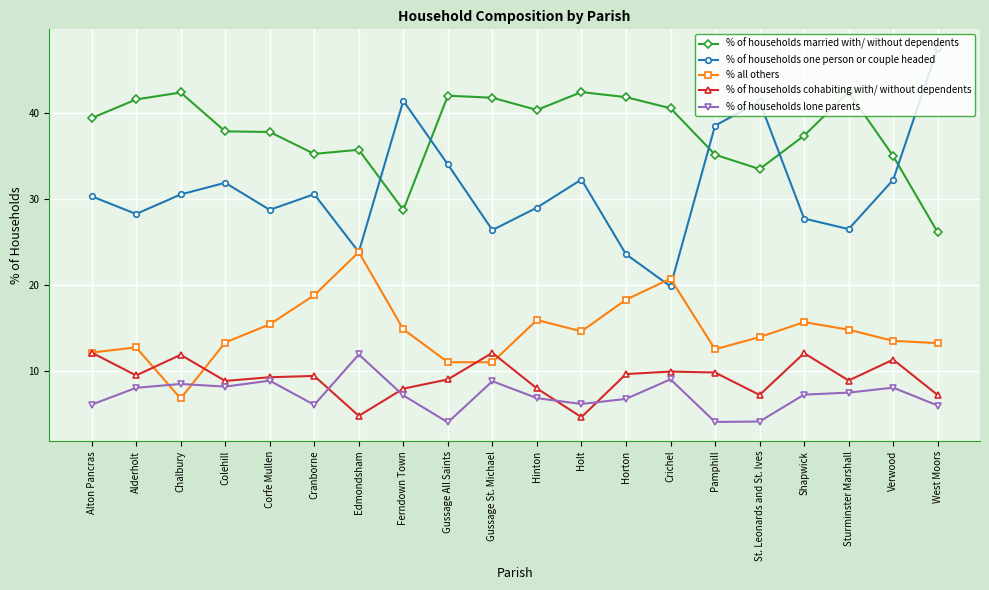

Is the value of % of households cohabiting with/ without dependents at Horton greater than the value of % of households one person or couple headed at Alton Pancras?

No